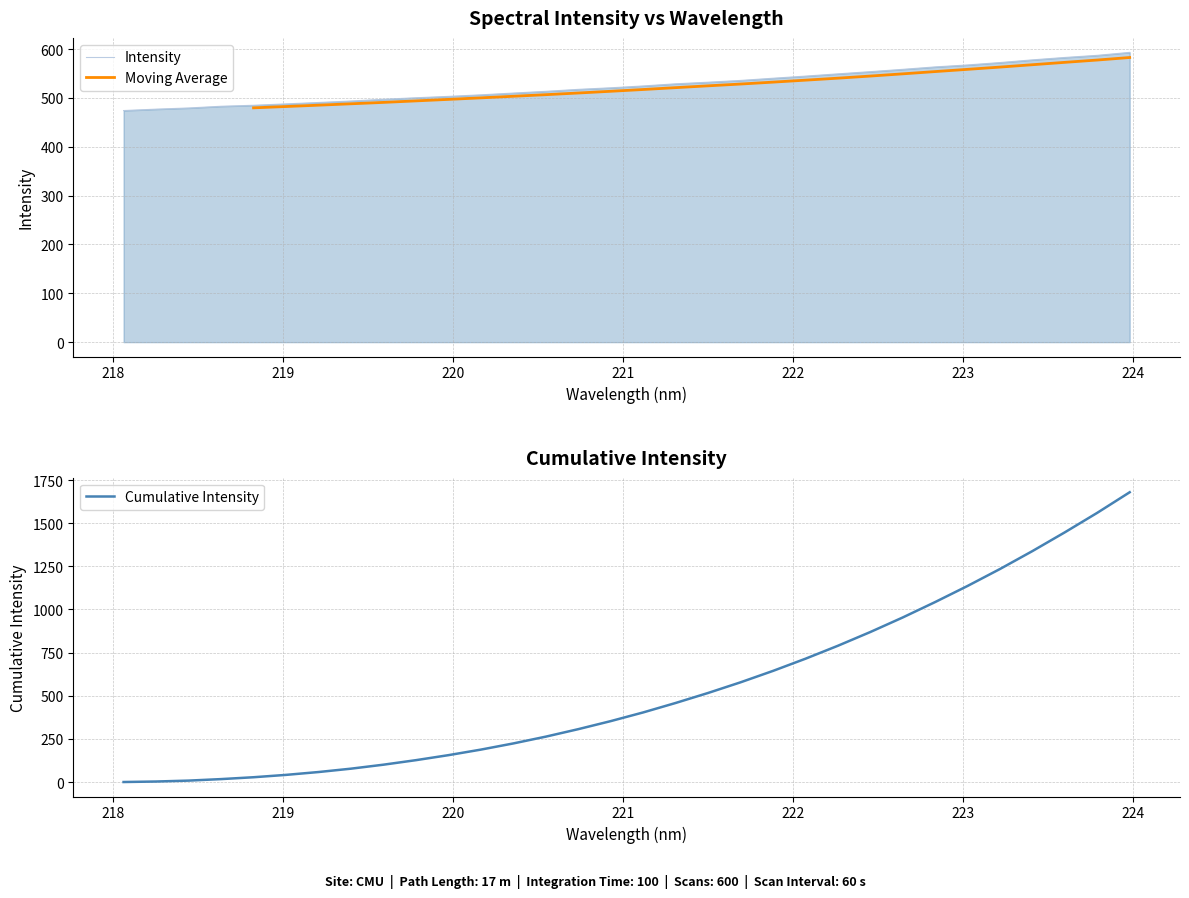

What is the highest value of the Intensity series?

593.2